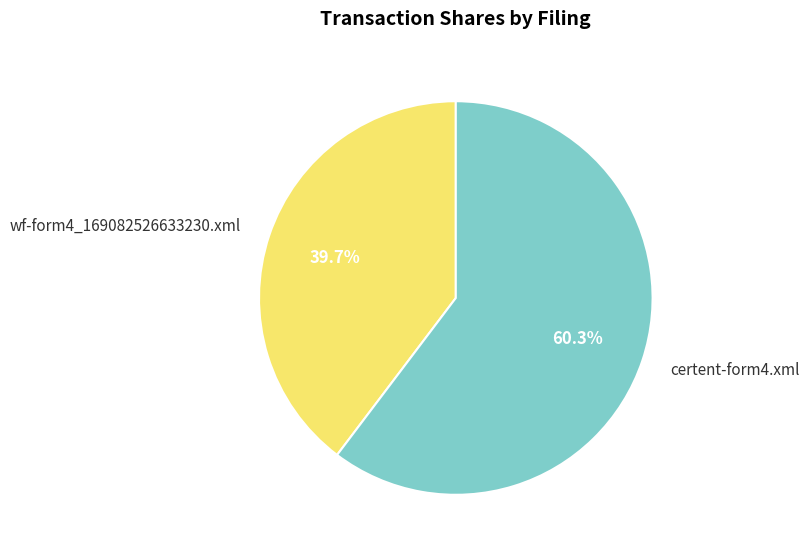

The wf-form4_169082526633230.xml slice represents 40% of the pie. True or false?

True